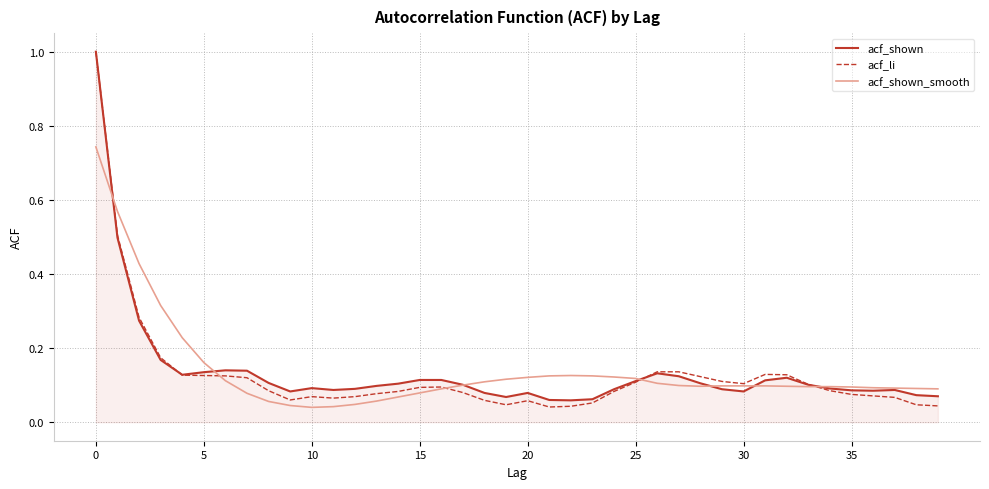

What is the highest value of the acf_li series?

1.0